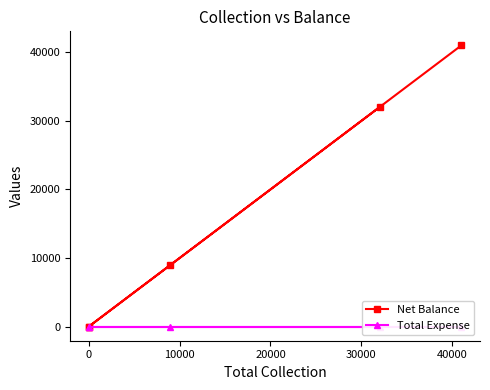

How many lines are shown in the chart?

2